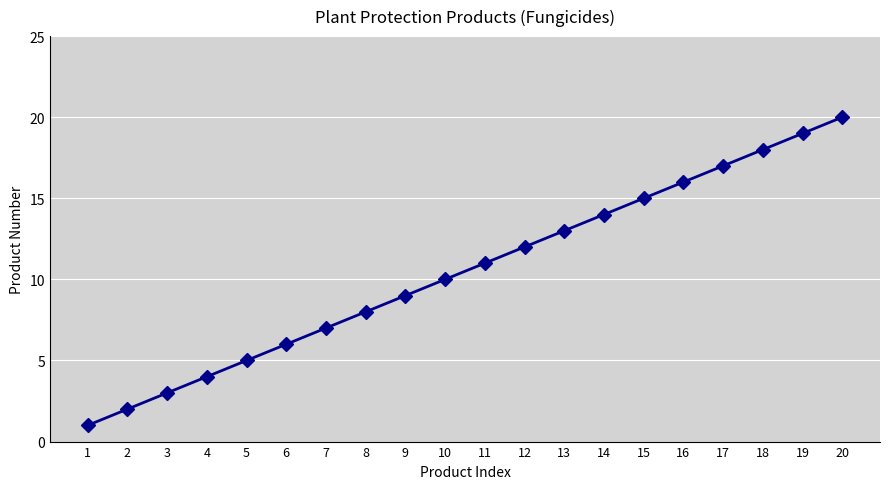

What is the minimum value shown in the chart?

1